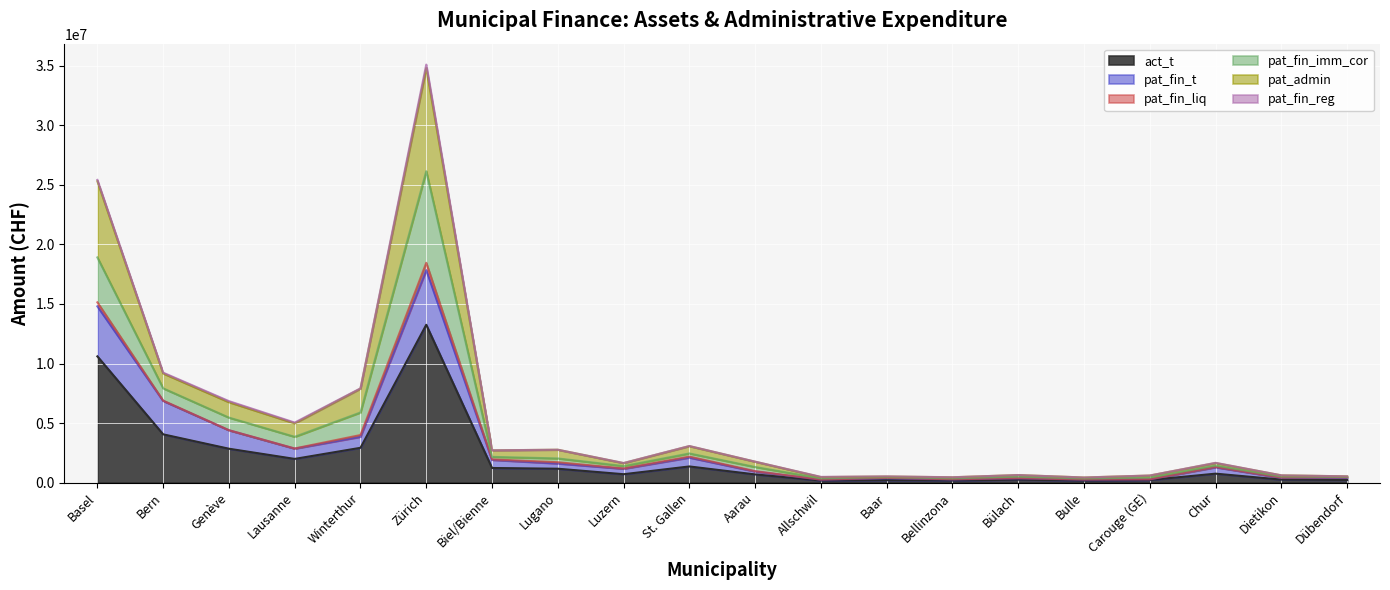

At which category is the sum across all series the highest?

Zürich